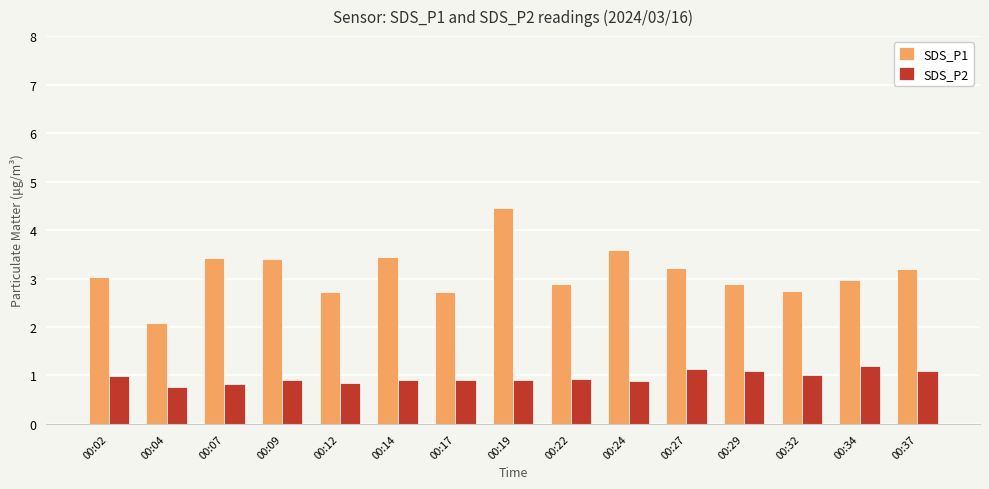

Which series changed the most between 00:27 and 00:32?

SDS_P1